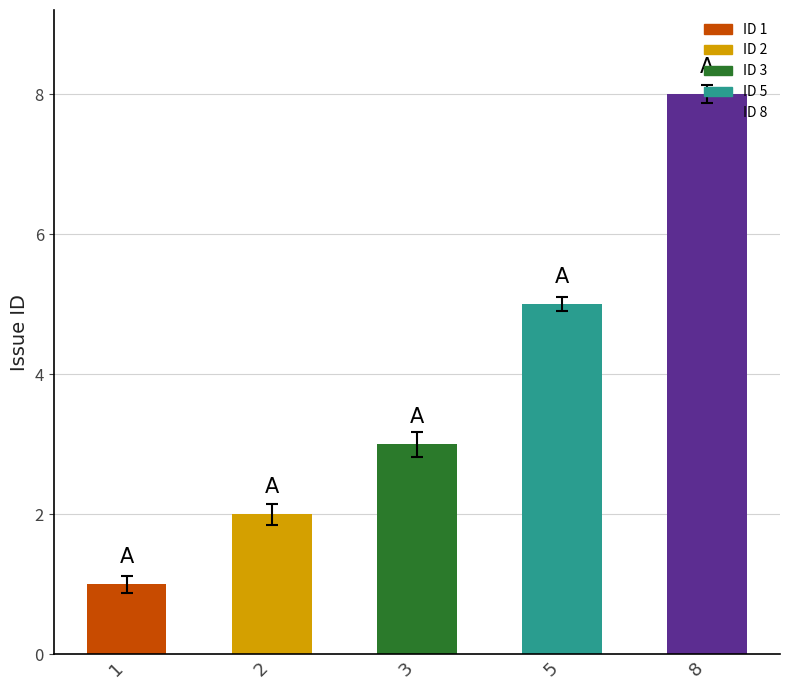

What is the sum of all values?

19